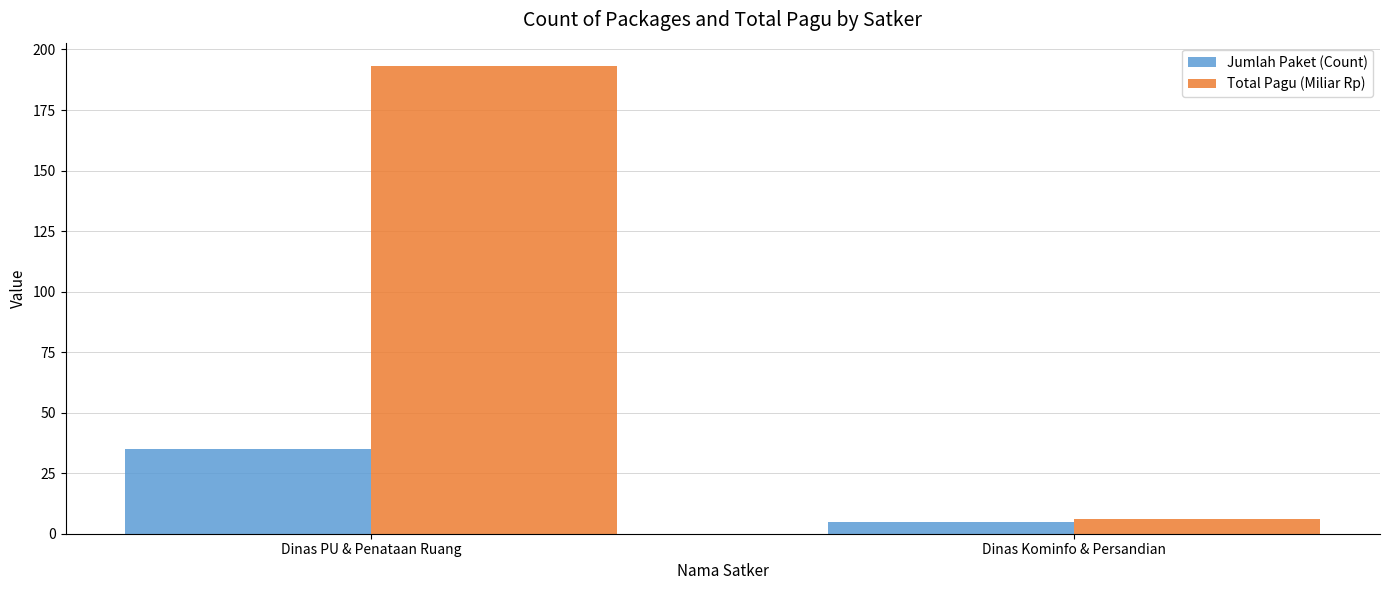

What is the difference between the highest and lowest values at Dinas PU & Penataan Ruang?

158.2